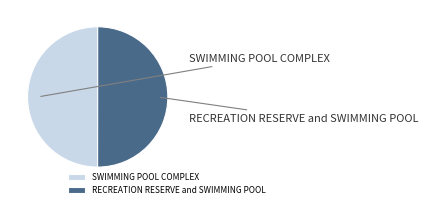

Which has a higher value, SWIMMING POOL COMPLEX or RECREATION RESERVE and SWIMMING POOL?

RECREATION RESERVE and SWIMMING POOL